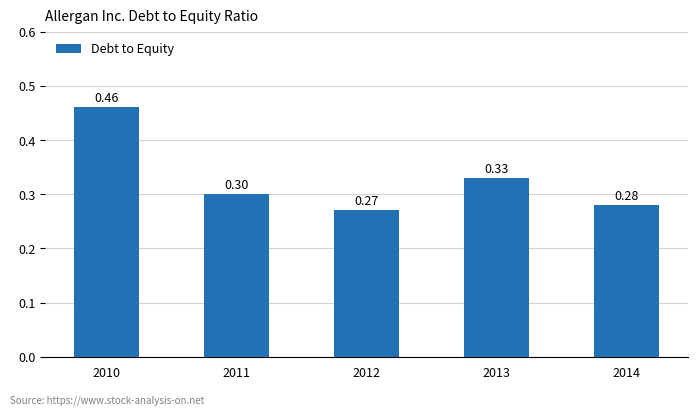

True or false: the data shows 0.2 at 2013.

False